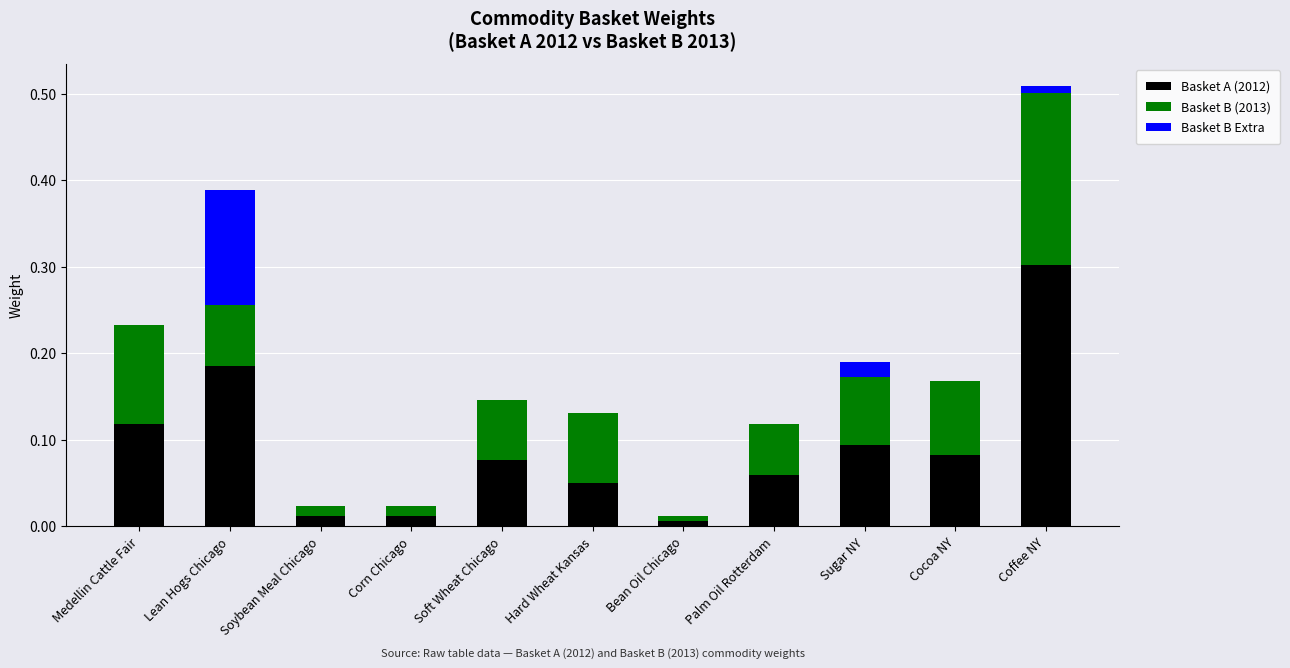

Are the bars horizontal?

No